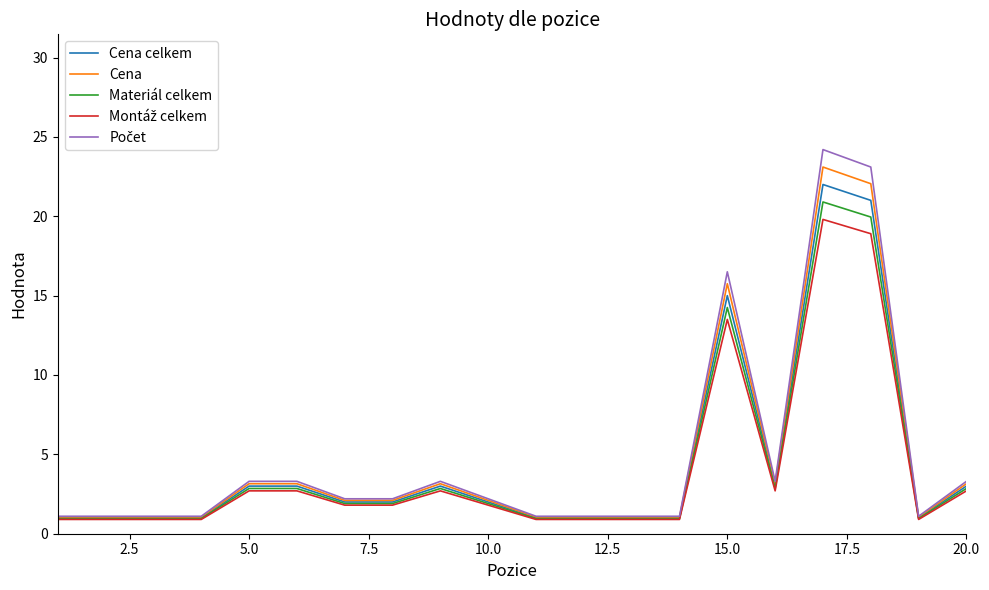

What is the smallest value displayed?

0.9